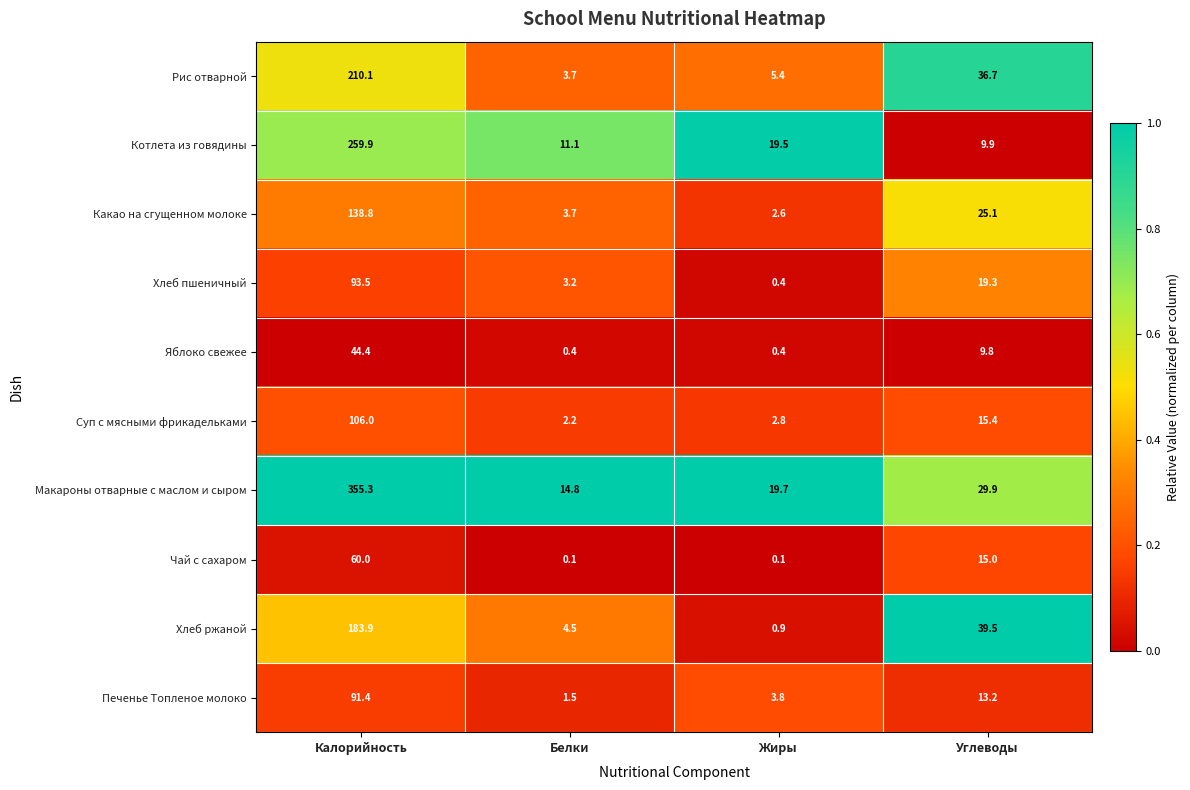

What value does the Рис отварной series have at Углеводы?

36.7